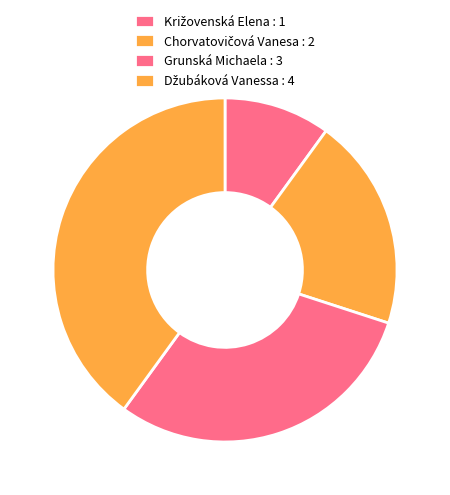

Rank the categories by value from highest to lowest.

Džubáková Vanessa, Grunská Michaela, Chorvatovičová Vanesa, Križovenská Elena